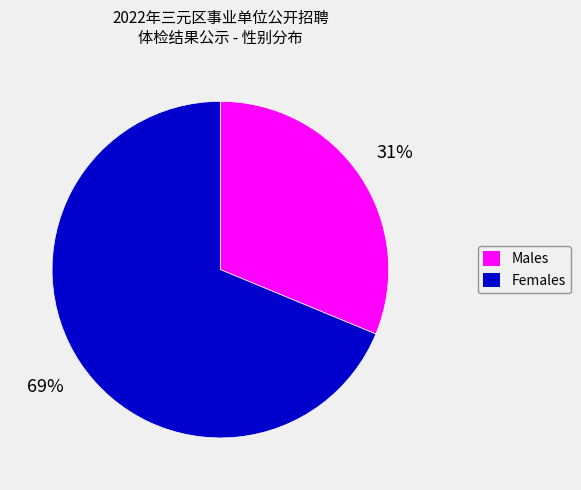

Is there a majority slice in this chart?

Yes